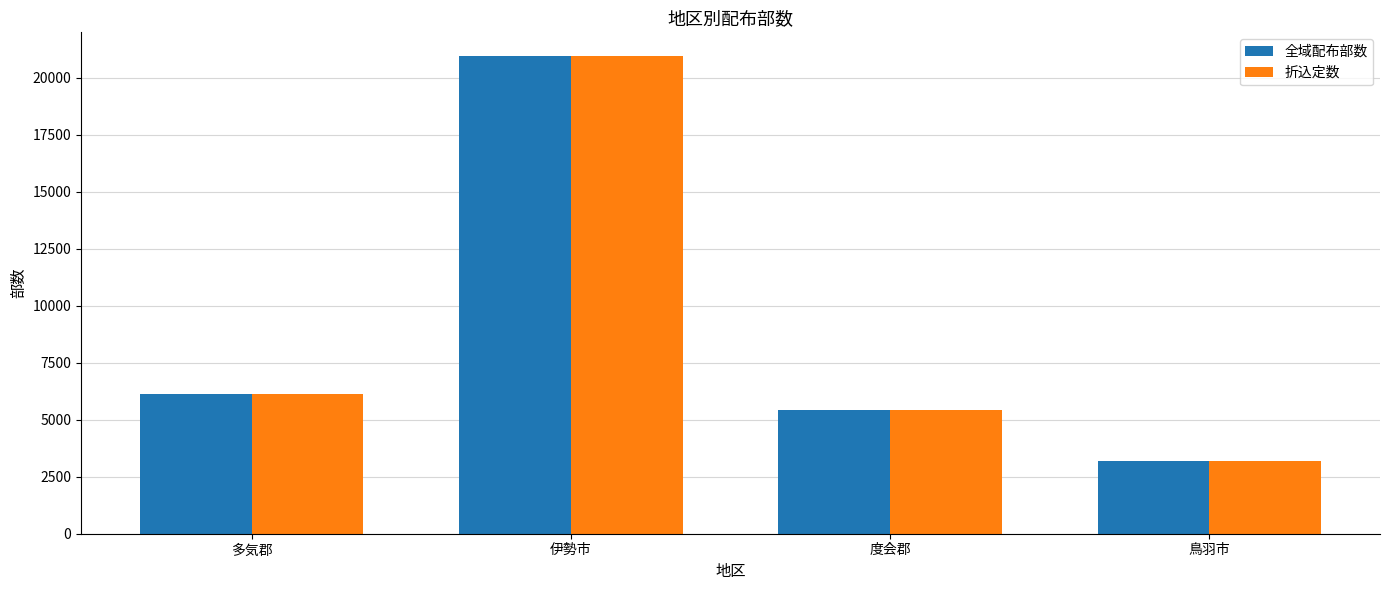

What is the label of the 2nd bar from the left?

伊勢市